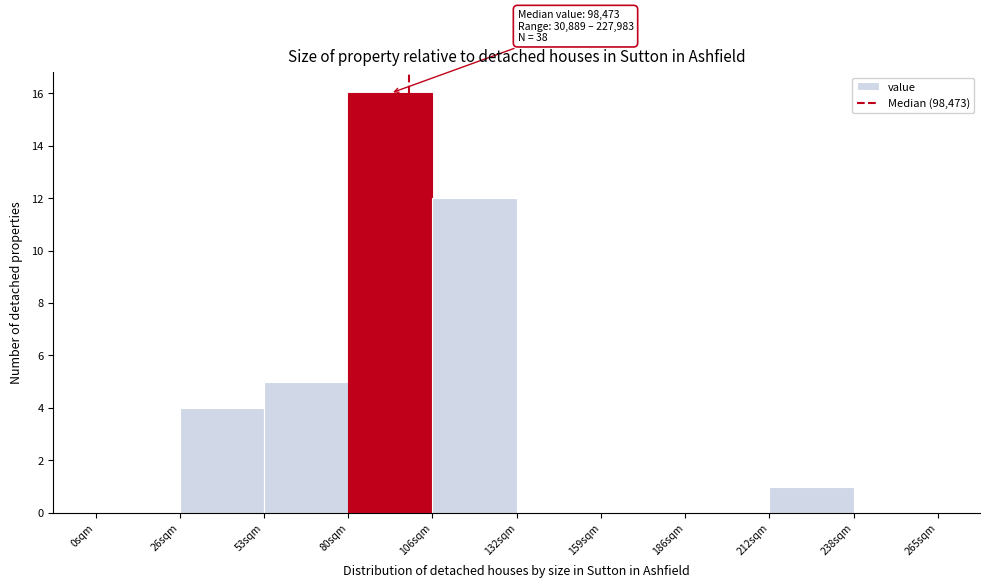

Reading right to left, extract all data points from this chart.

238sqm=0	212sqm=1	186sqm=0	159sqm=0	132sqm=0	106sqm=12	80sqm=16	53sqm=5	26sqm=4	0sqm=0